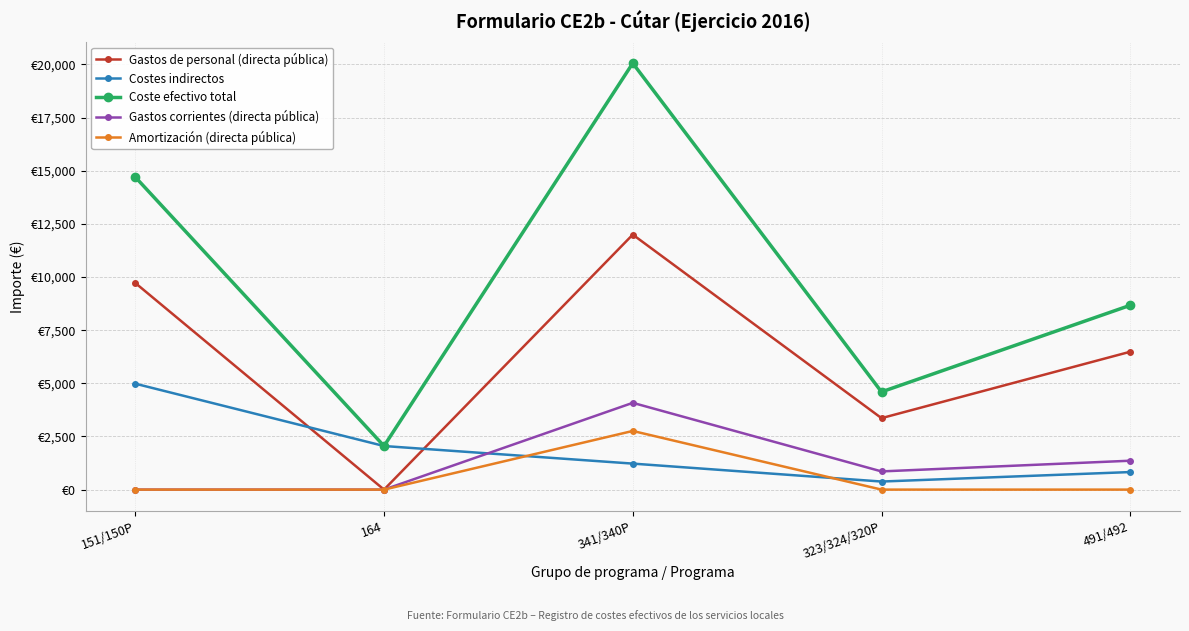

Between which two adjacent categories do Costes indirectos and Gastos corrientes (directa pública) first intersect?

164 and 341/340P